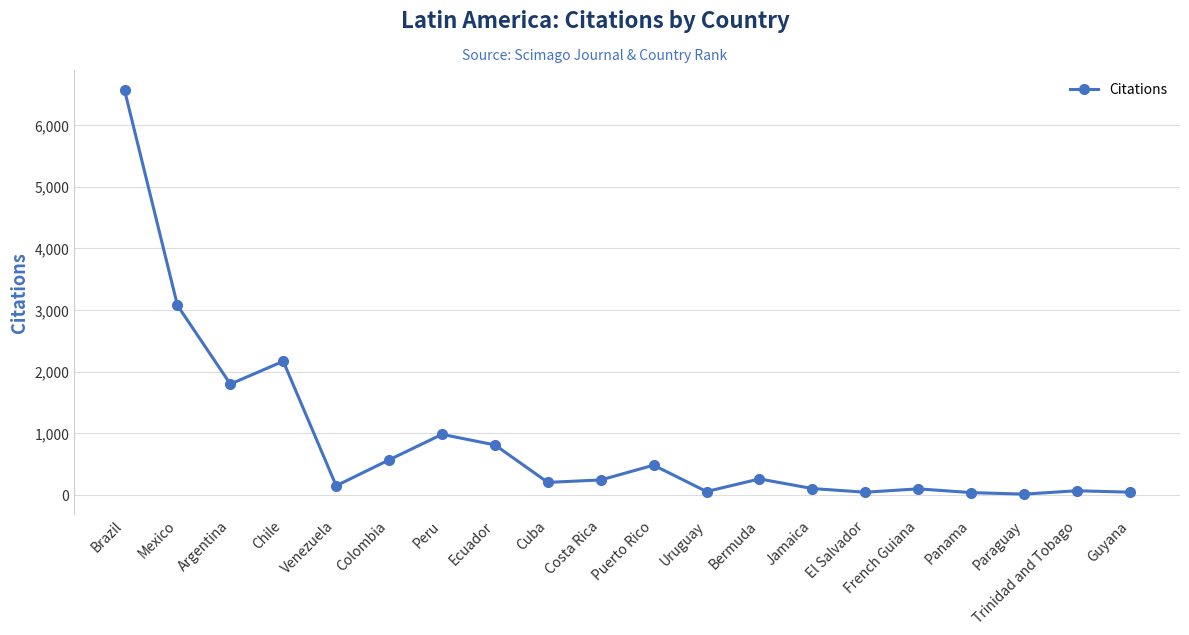

Which label corresponds to the largest value in the chart?

Brazil